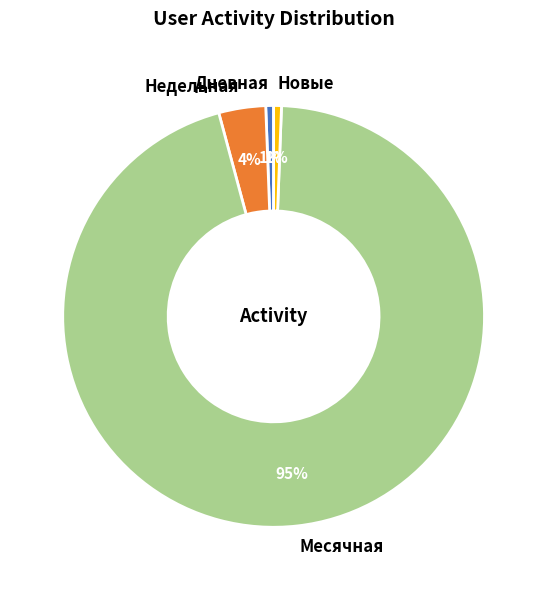

To the nearest percent, what portion does Дневная represent?

1%